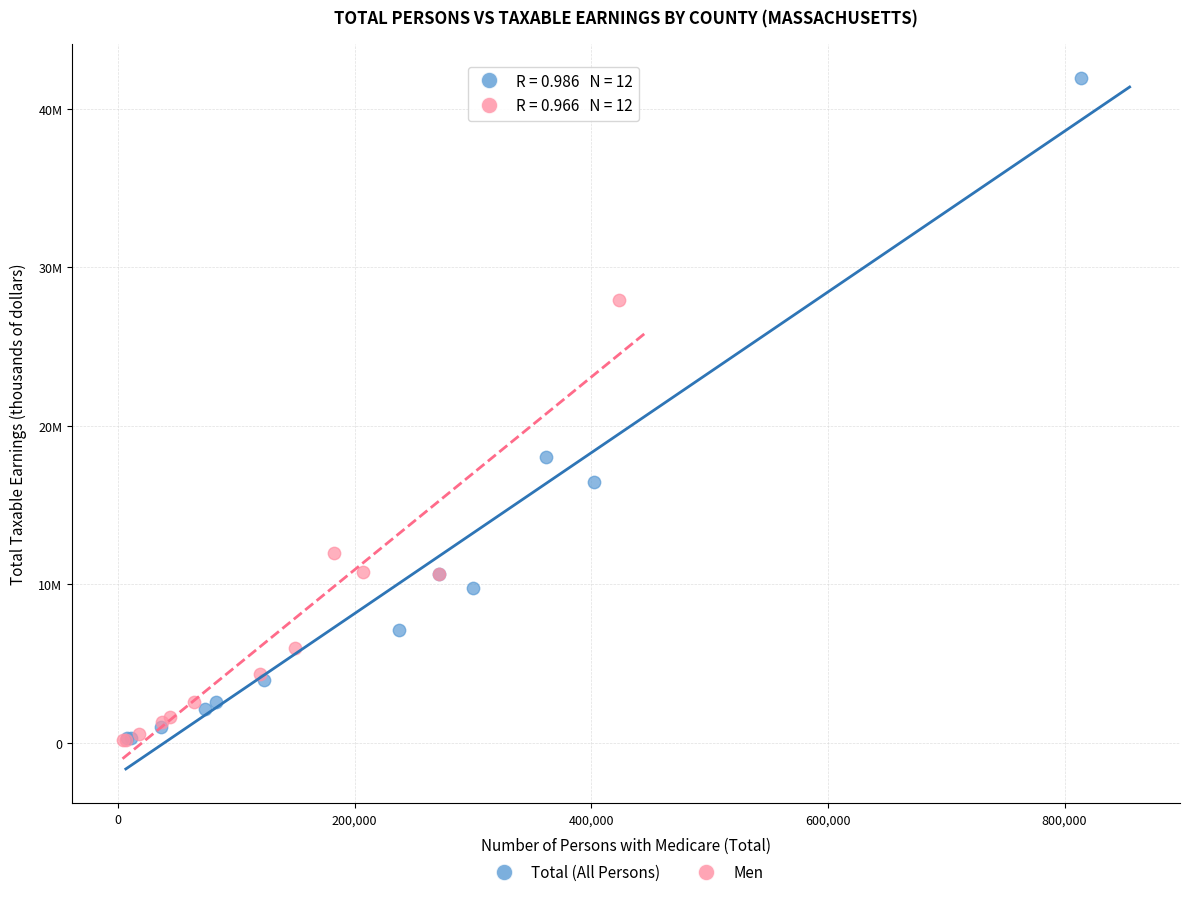

What are all the series names shown in the legend?

Total (All Persons), Men